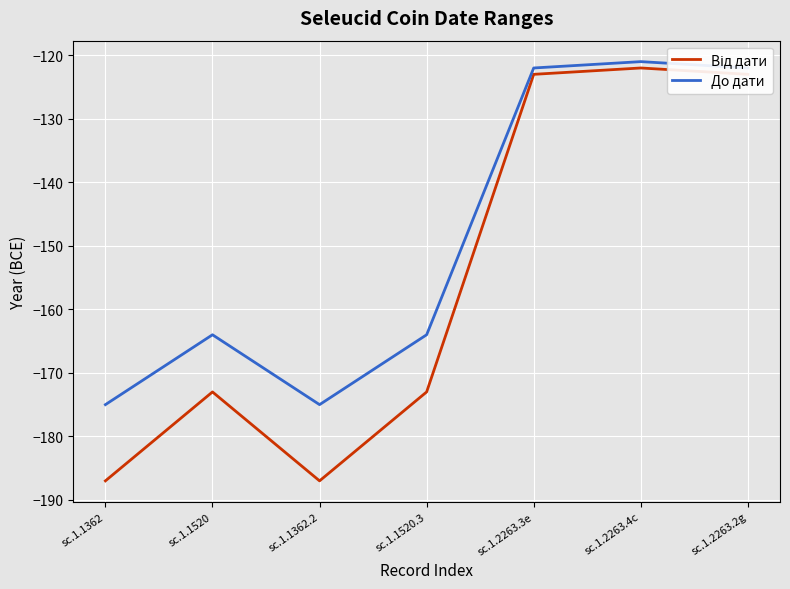

What is the difference between the second highest and minimum values in the До дати series?

53